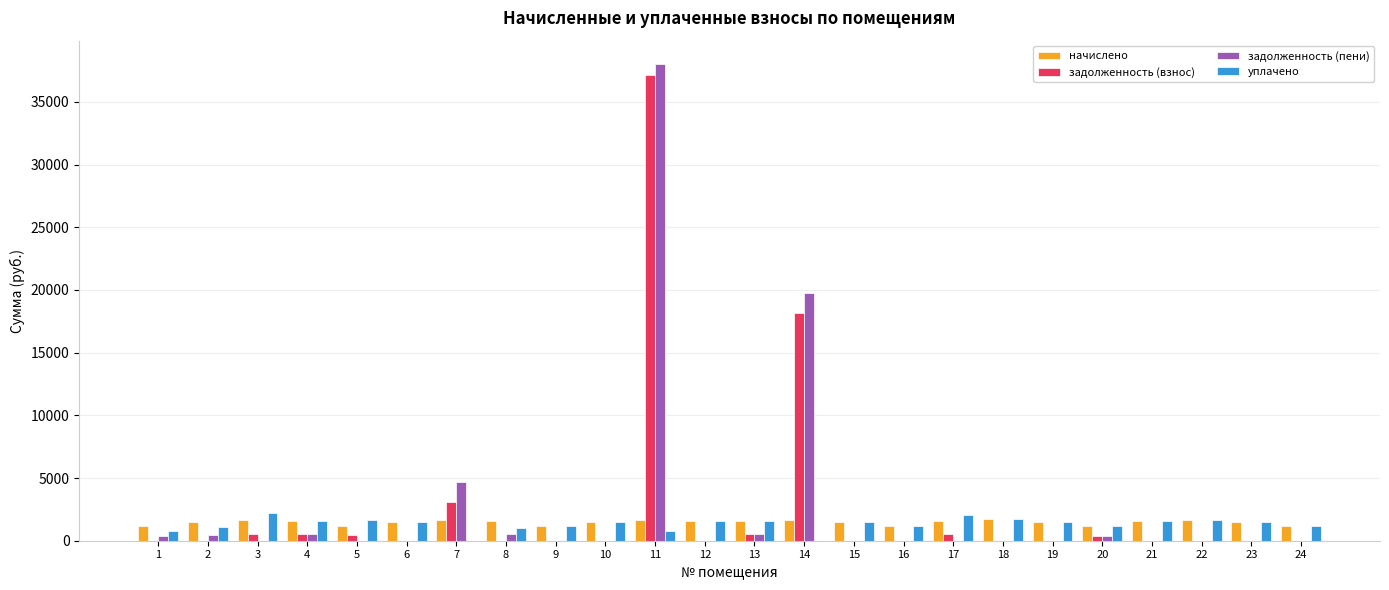

True or false: начислено has a value of 1567.0 at 17.

True